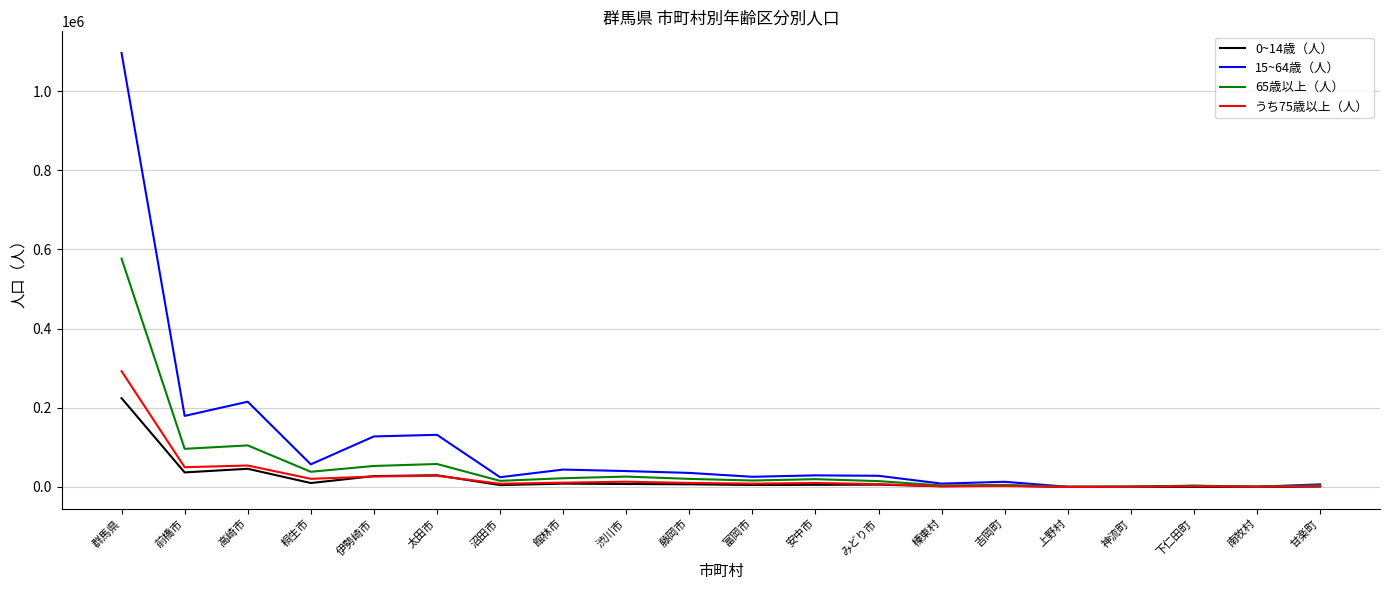

What are all the series names shown in the legend?

0~14歳（人）, 15~64歳（人）, 65歳以上（人）, うち75歳以上（人）